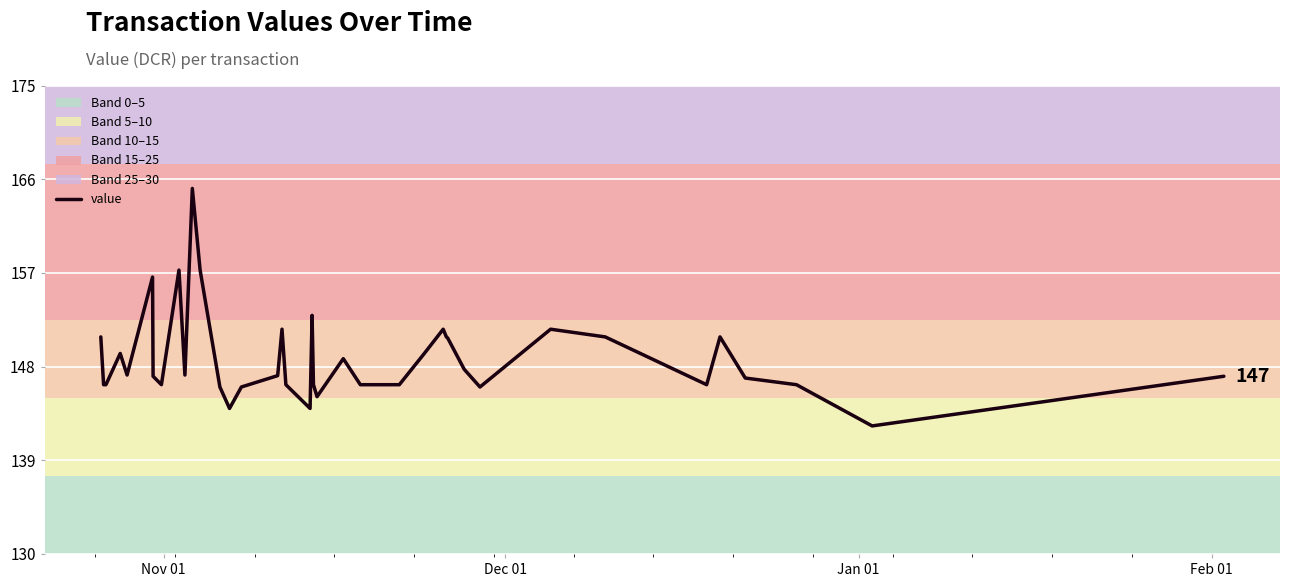

What is the maximum value shown in the chart?

165.1